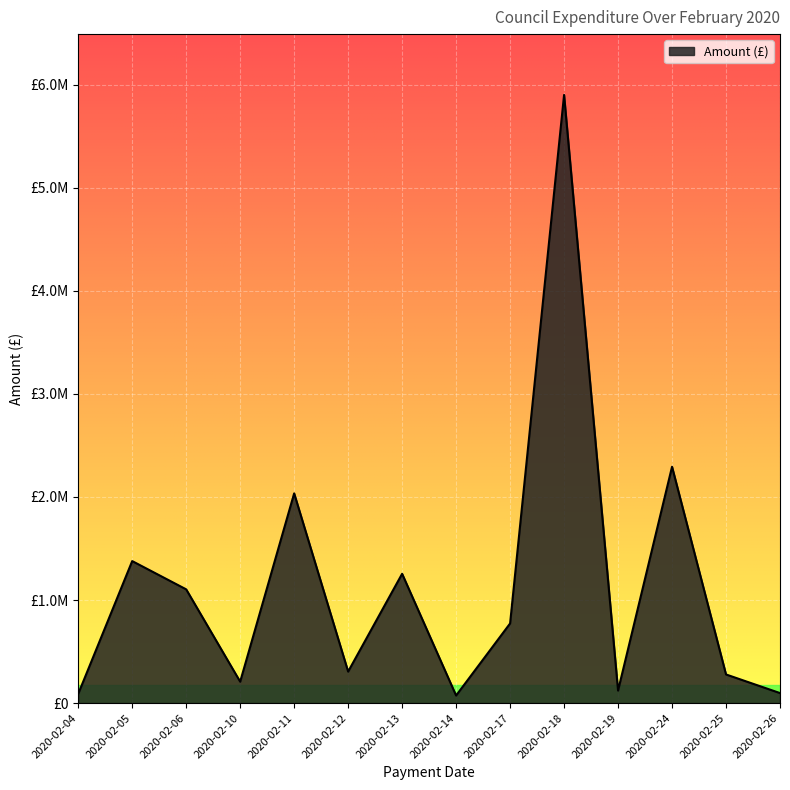

The value at 2020-02-14 is 73253.6. True or false?

True